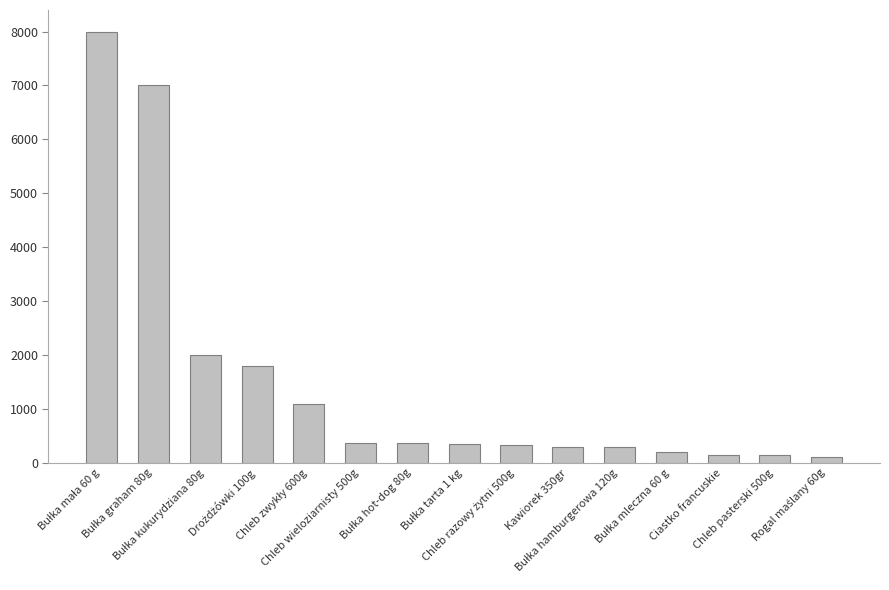

What is the value of the 1st bar from the left?

8000